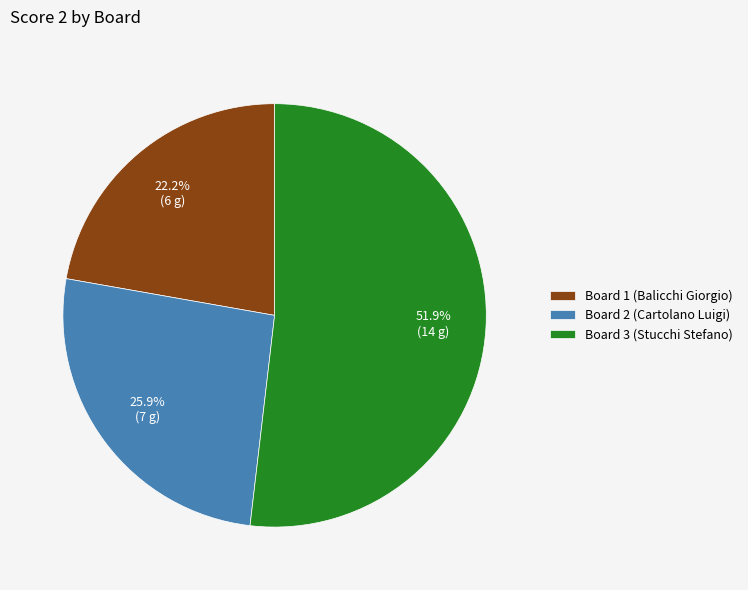

Combined, what portion of the pie is Board 1 (Balicchi Giorgio) and Board 3 (Stucchi Stefano)?

74.1%